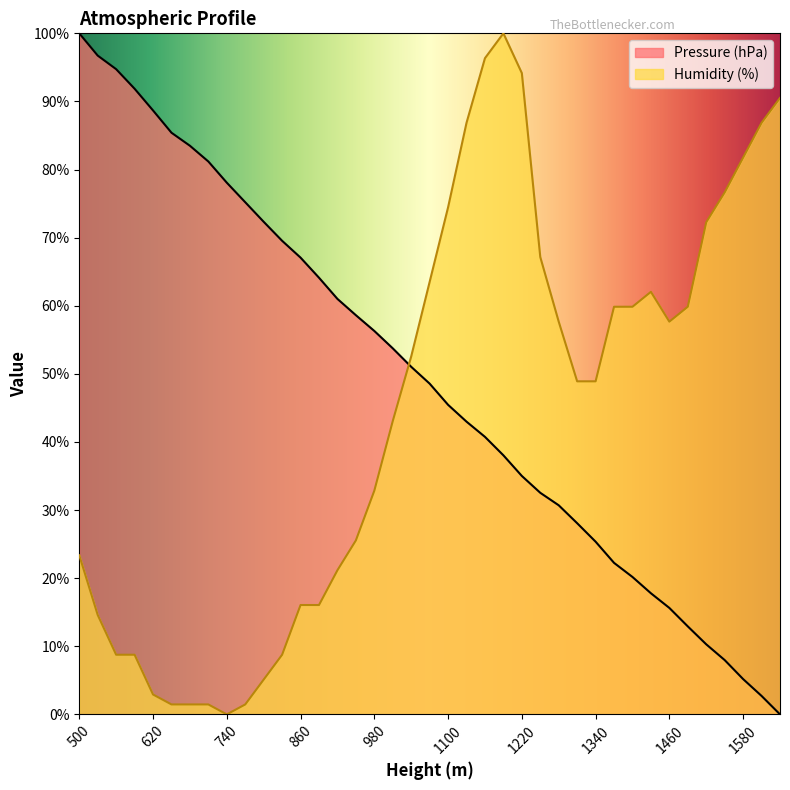

Which series changed the most between 1100 and 1460?

Pressure (hPa)